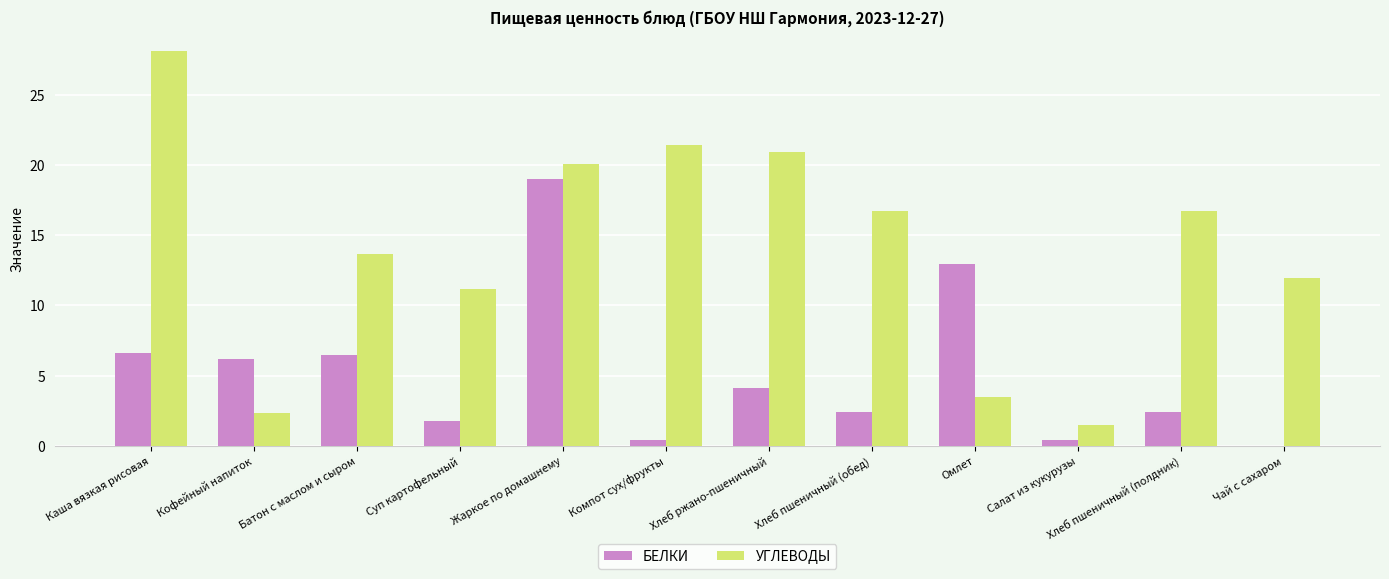

What is the maximum value shown in the chart?

28.1